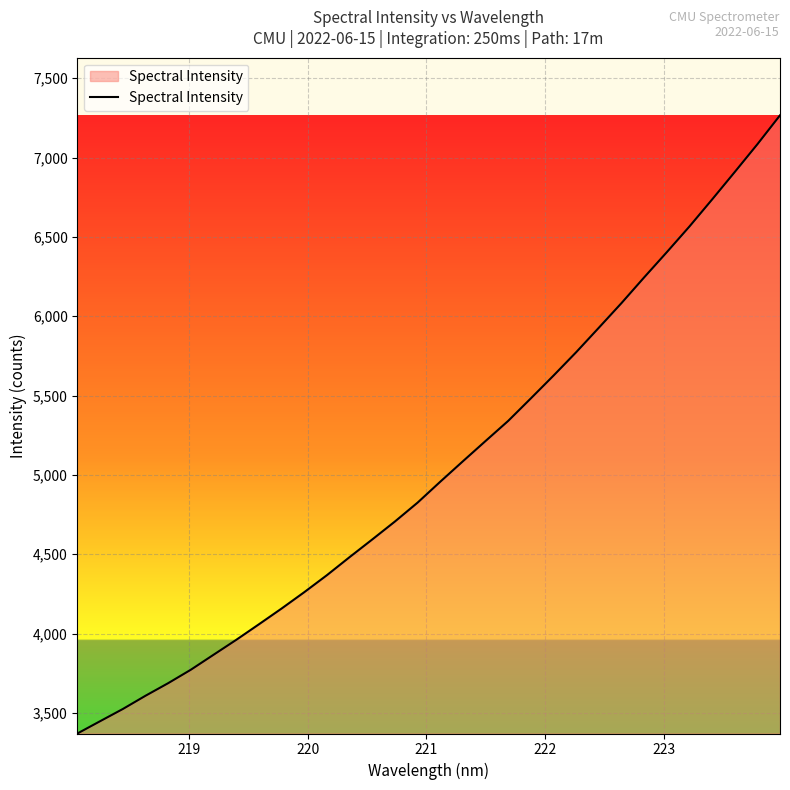

What is the maximum value shown in the chart?

7266.1